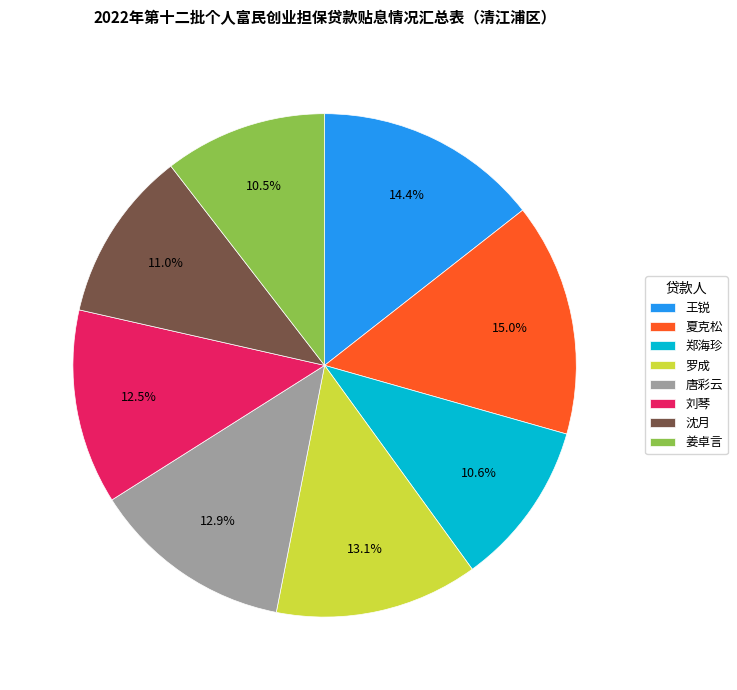

Is it true that 王锐 is 22% of the pie?

False